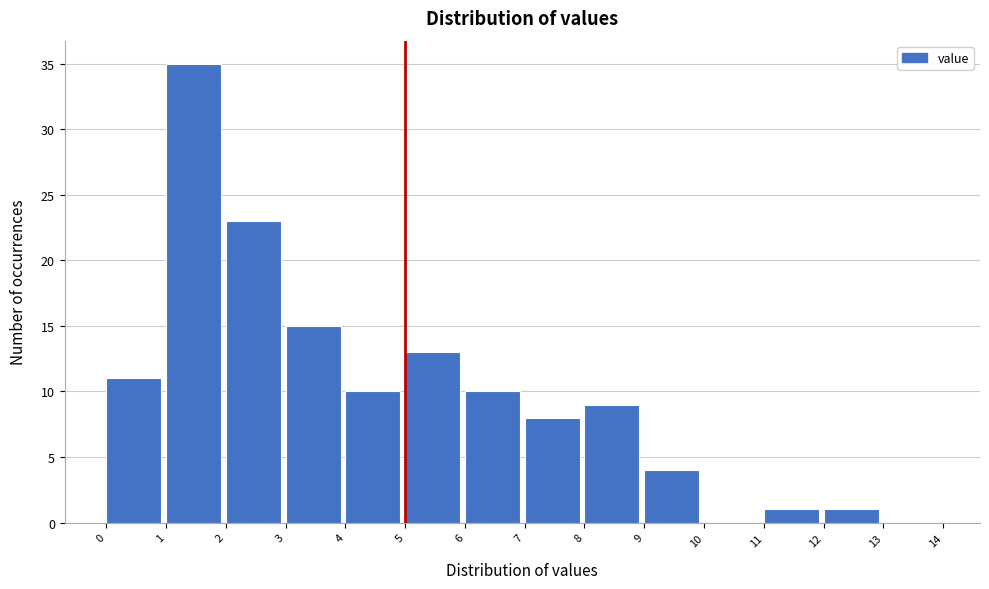

Over which range of the x-axis is the bar tallest?

1 to 2